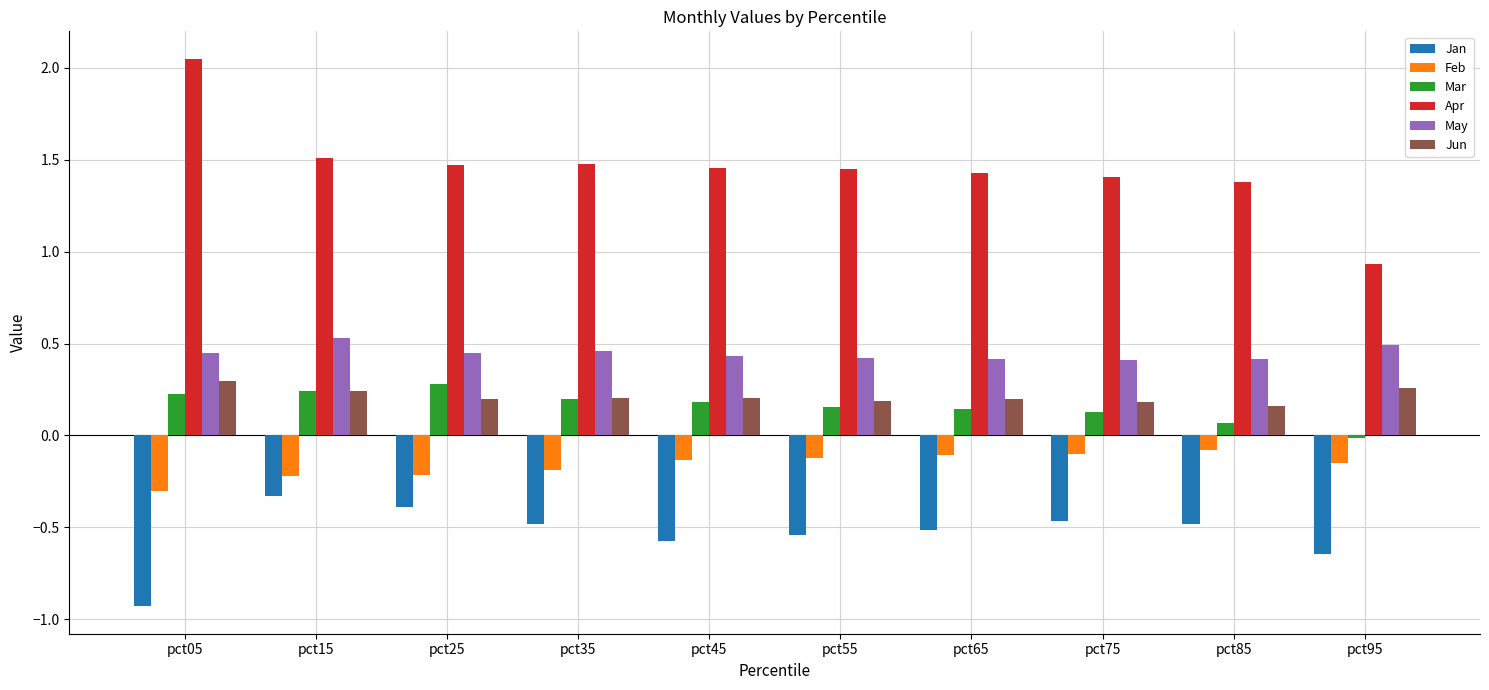

Is the value of Jun at pct05 greater than the value of Feb at pct75?

Yes